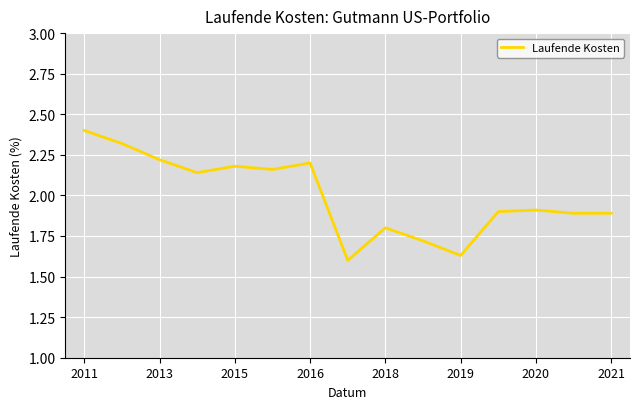

Is this an area chart (filled region under the line)?

No